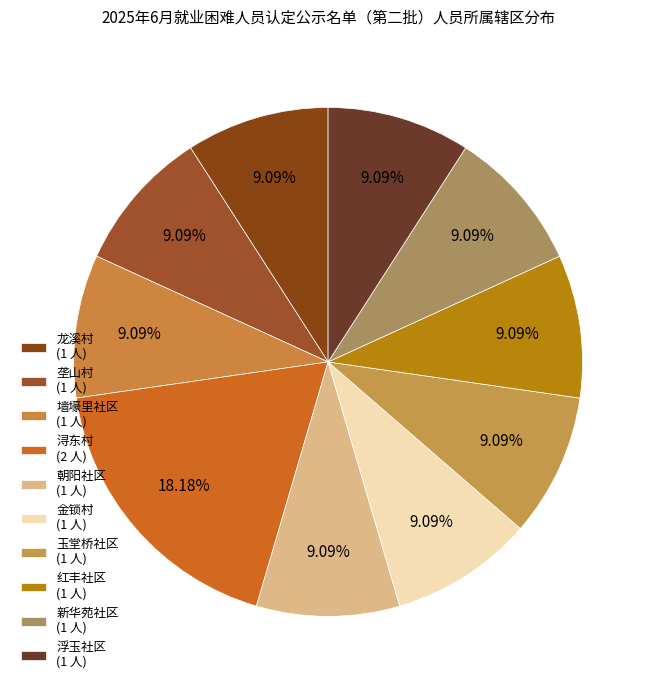

How many segments does this pie chart have?

10